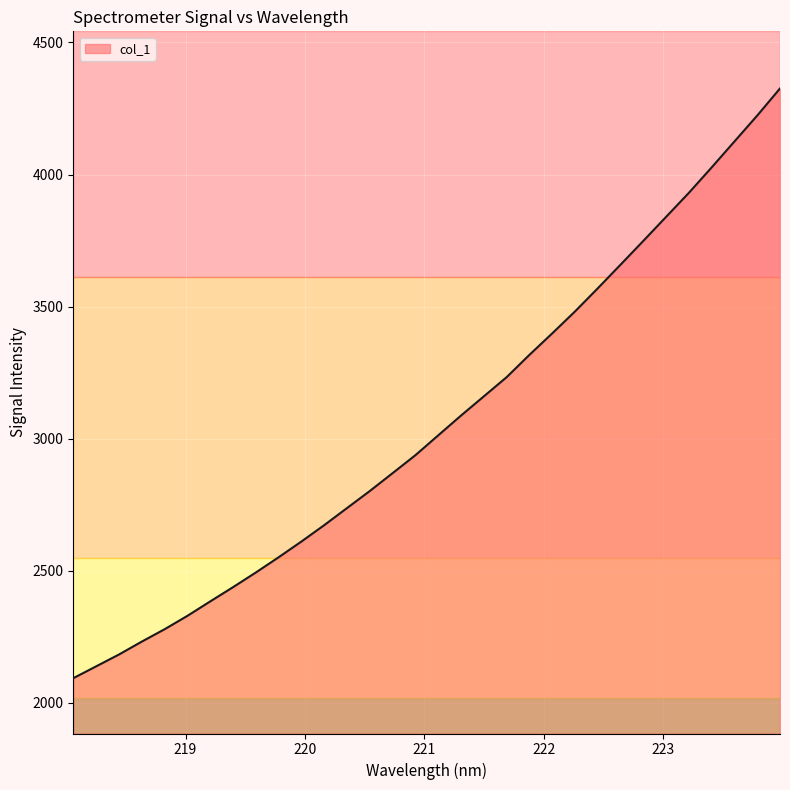

Reading left to right, what are all the values shown in this chart?

2093.5	2138.3	2183.1	2231.9	2278.8	2329.5	2384.1	2438.1	2493.6	2551.3	2611.0	2673.0	2737.7	2802.3	2869.9	2937.9	3013.0	3087.9	3160.5	3233.1	3317.6	3398.9	3481.9	3569.5	3659.0	3749.0	3840.1	3931.0	4027.2	4125.3	4223.4	4325.9